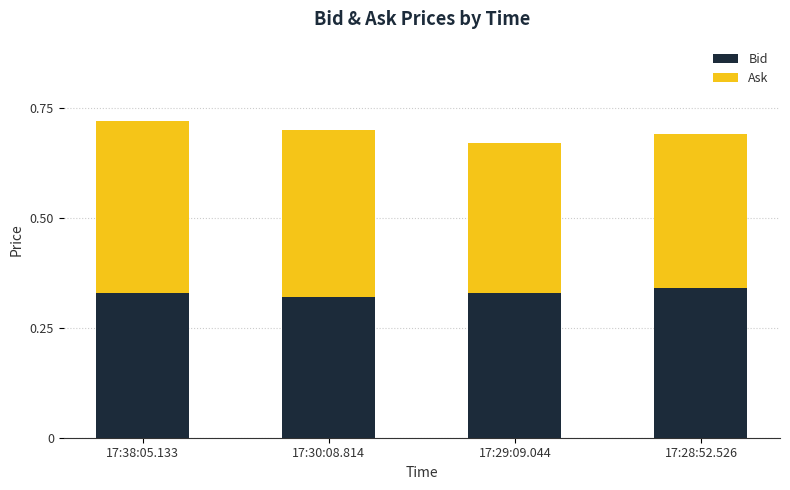

What is the sum of the Bid values at 17:30:08.814 and 17:38:05.133?

0.7